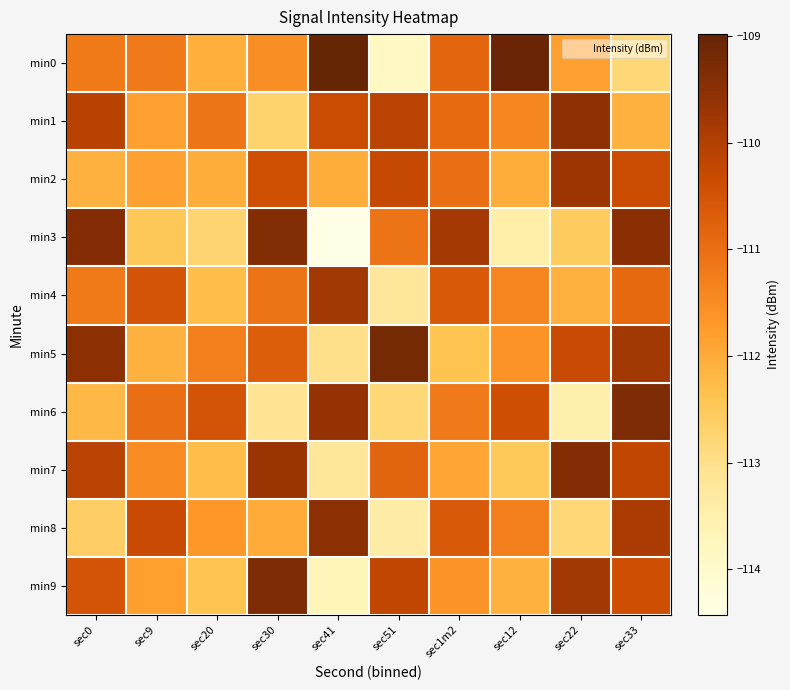

At sec9, list the series in order from smallest to largest.

min3, min5, min2, min1, min9, min7, min0, min6, min4, min8